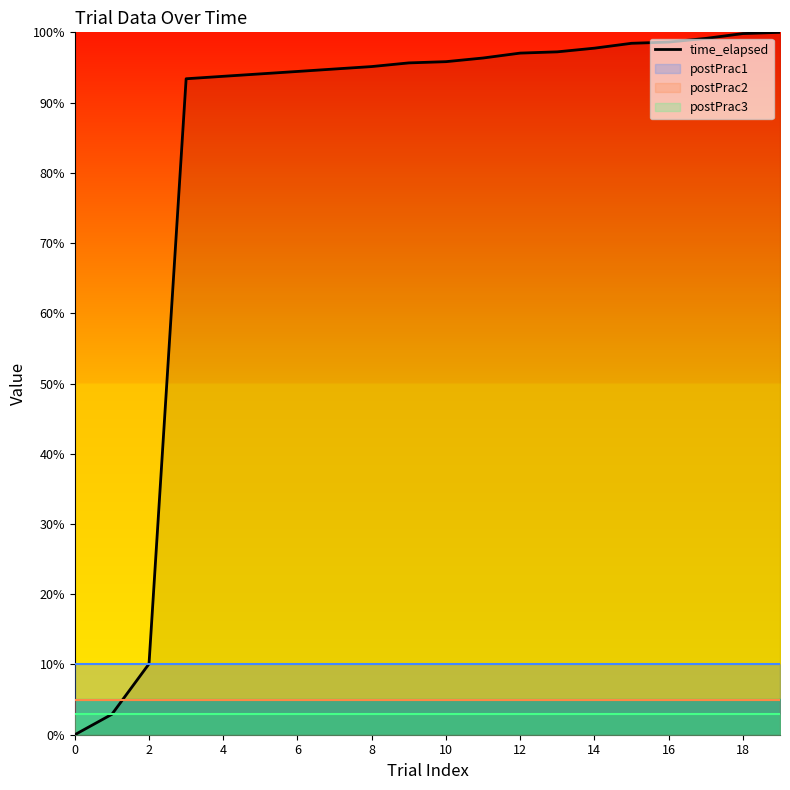

True or false: time_elapsed has a value of 94.4 at 6.

True